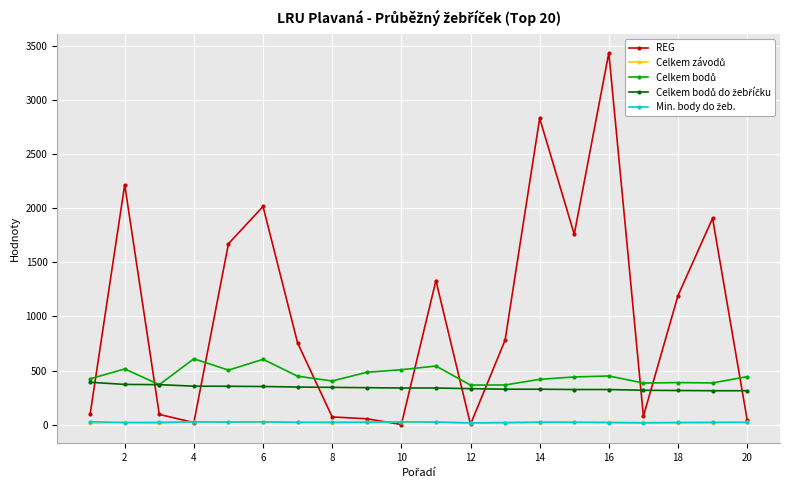

What is the value of the Celkem bodů do žebříčku point at the 9th from the left?

342